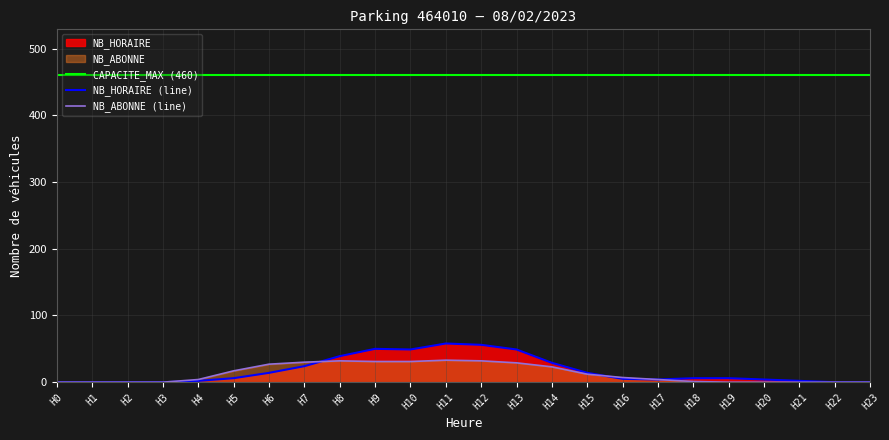

What is the sum of the NB_HORAIRE (line) values at H19 and H8?

45